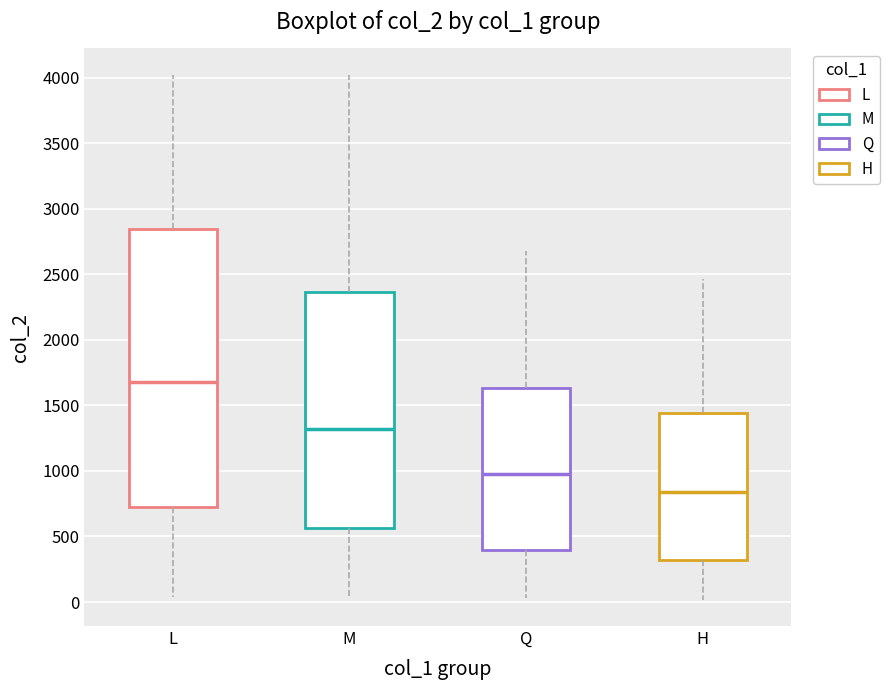

Which box is the tallest, from its lower edge to its upper edge?

L